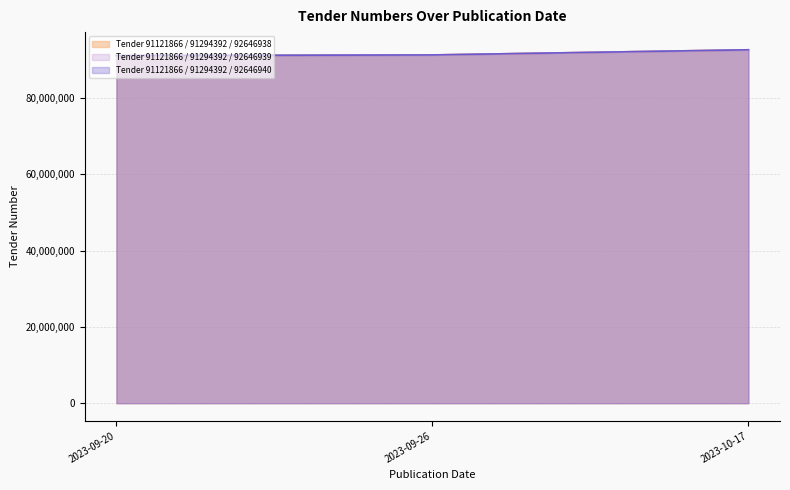

What is the maximum value shown in the chart?

92646940